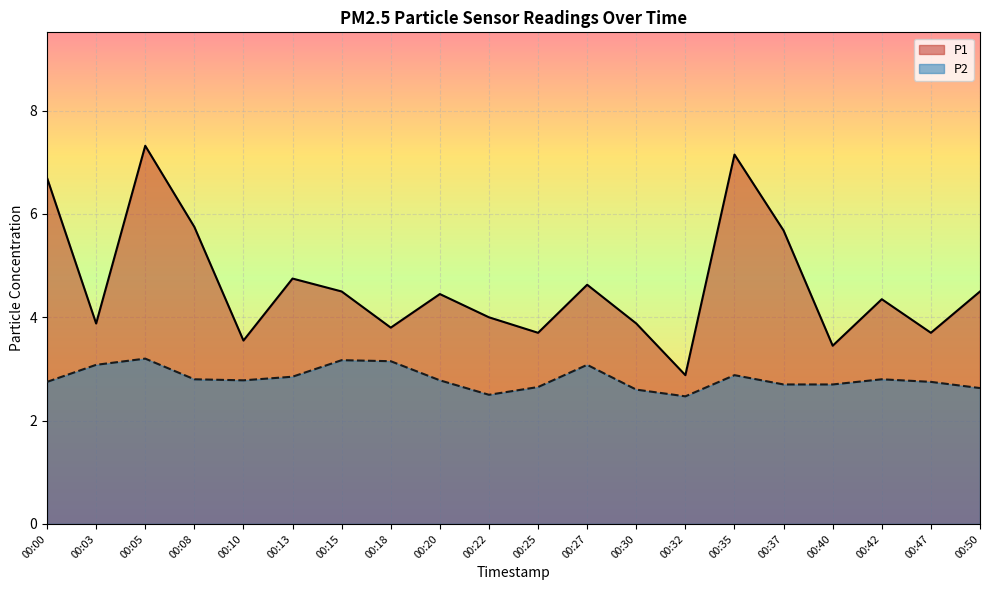

Where is the first local maximum for P2?

00:05